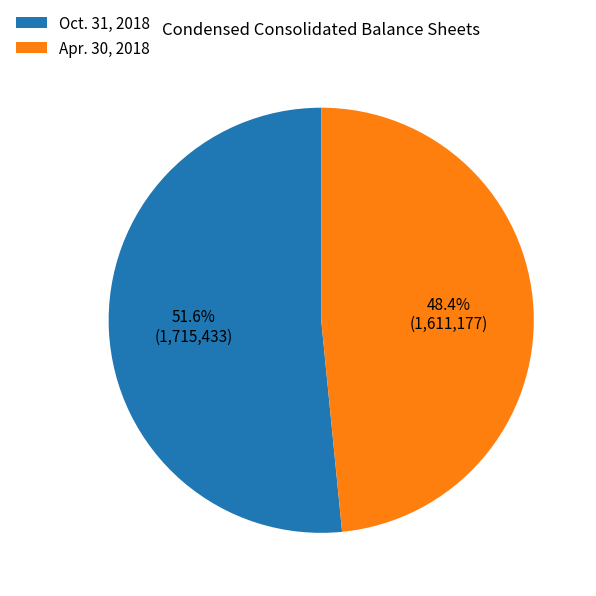

Which slice is the smallest?

Apr. 30, 2018